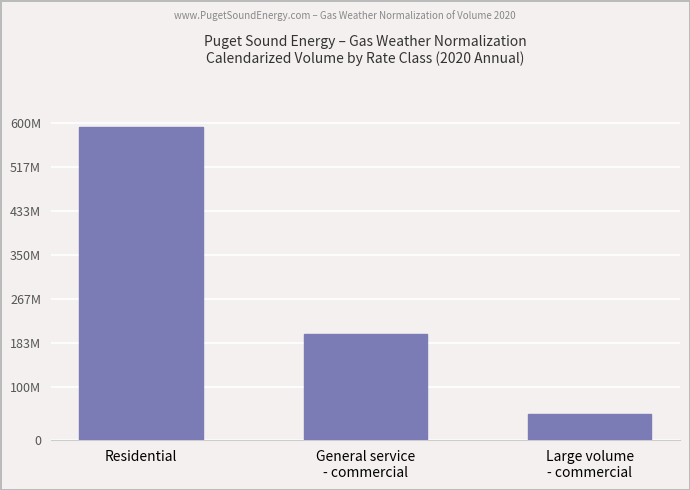

What position from the left is Residential?

1